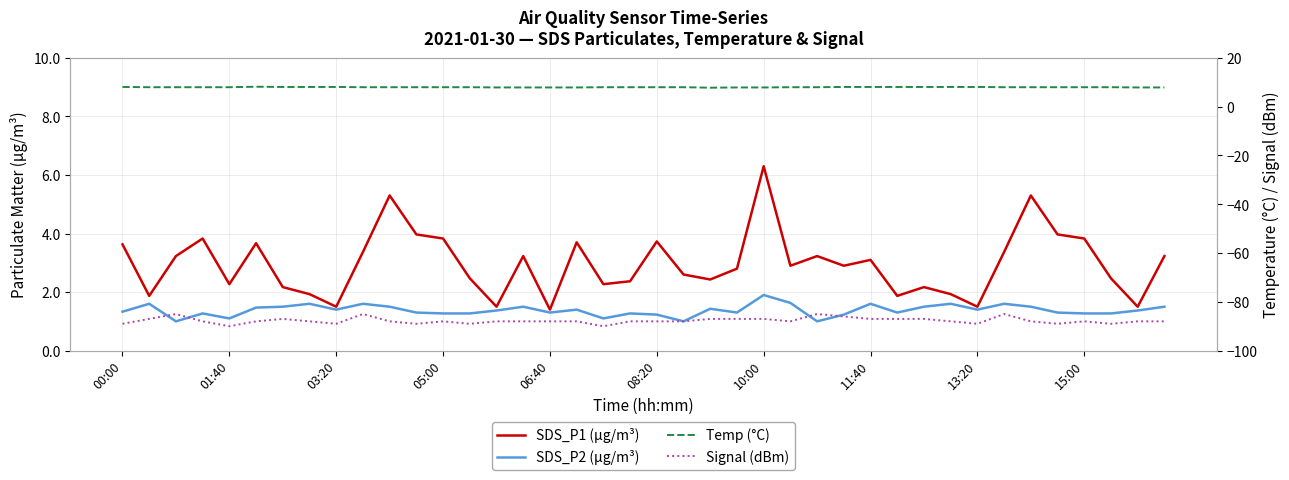

Which series has the largest range (max minus min)?

Signal (dBm)